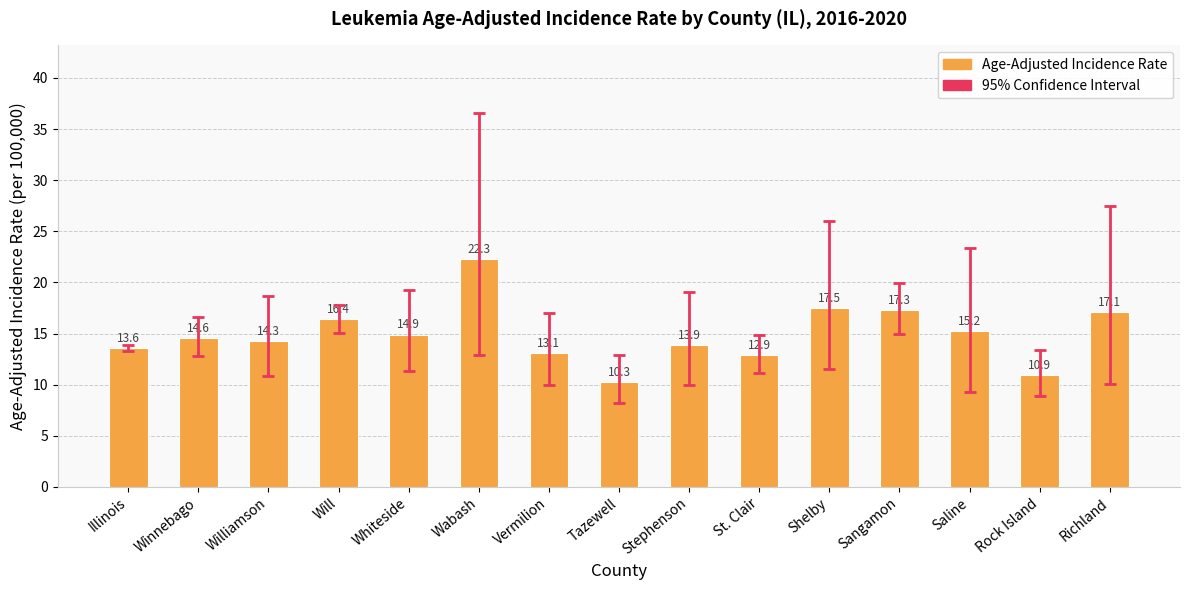

What is the difference between the maximum and minimum values?

12.0